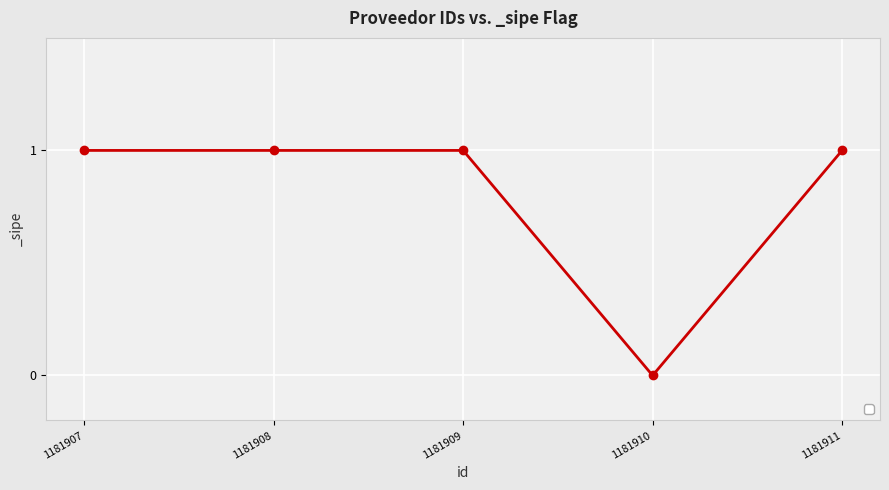

At which category does the chart reach its minimum across all series?

1181910